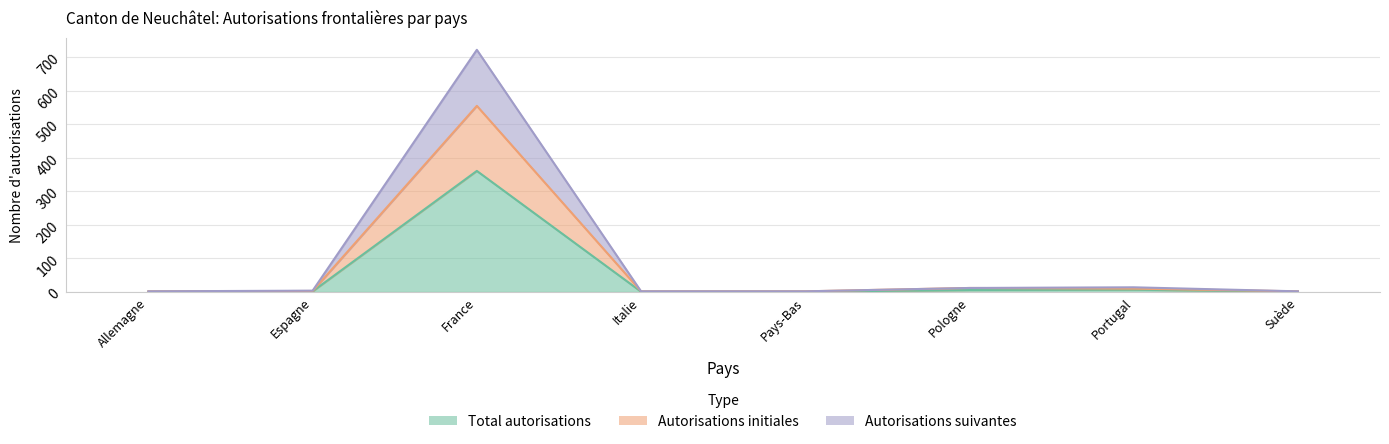

Between Portugal and Suède, which is larger?

Portugal